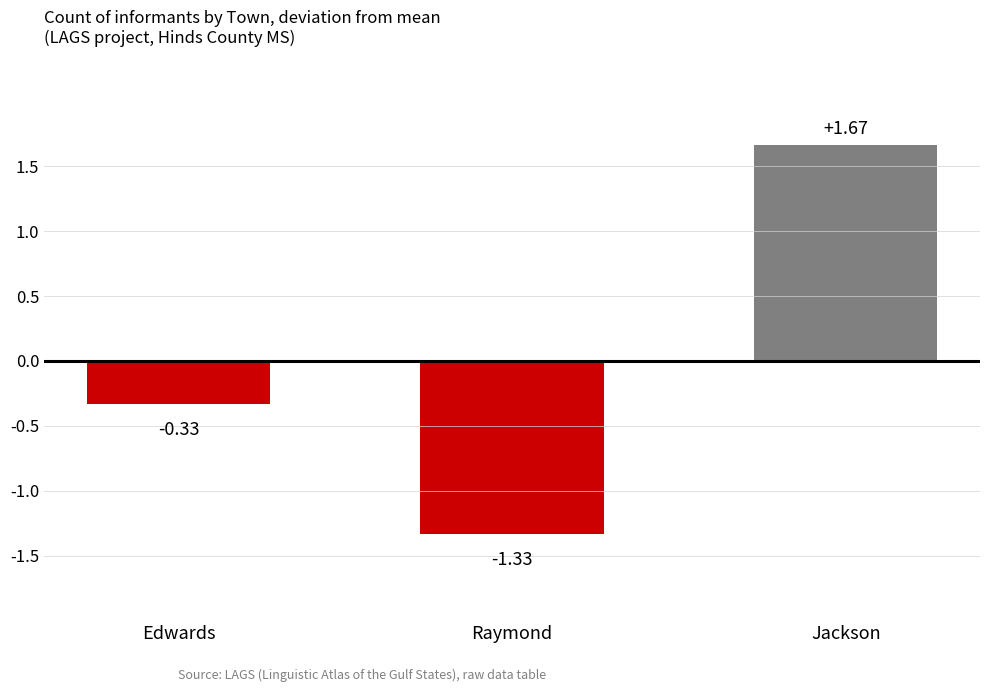

At which label is the value closest to 0?

Edwards